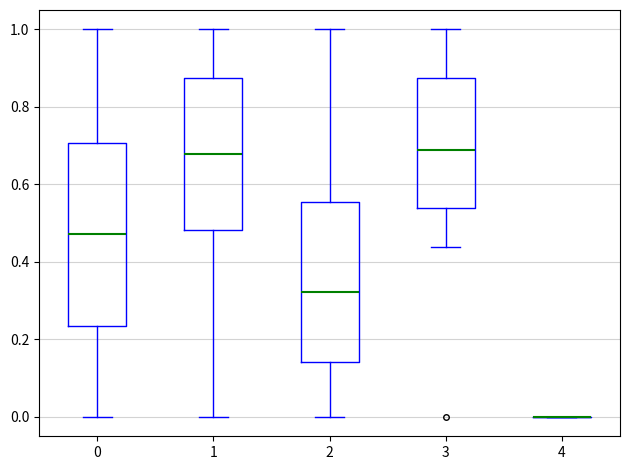

Which box is the tallest, from its lower edge to its upper edge?

0